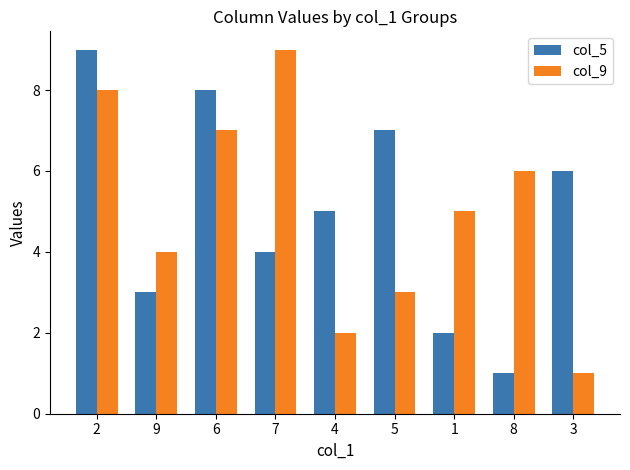

Count the col_9 values in the range 3 to 7.

5